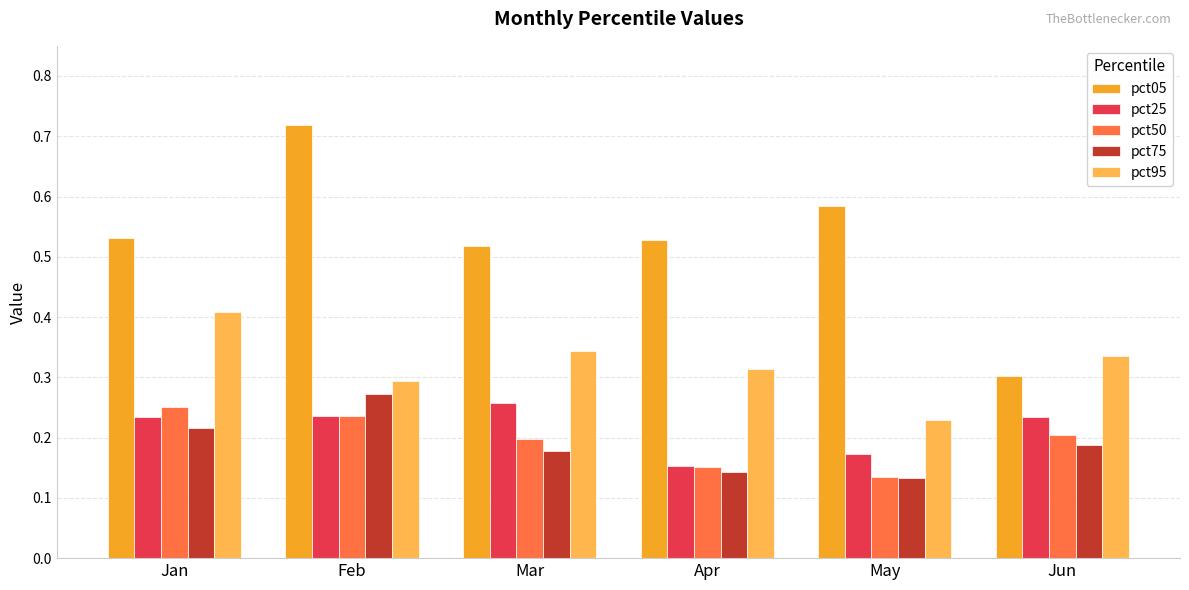

What are all the series names shown in the legend?

pct05, pct25, pct50, pct75, pct95